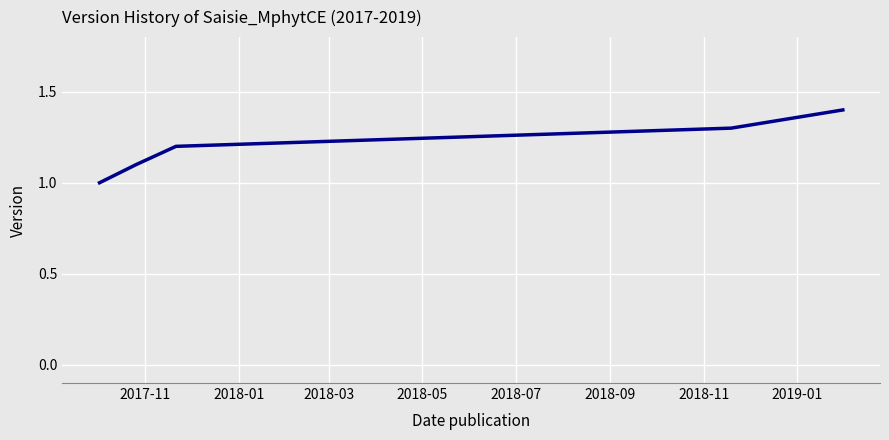

What is the sum of all values?

6.0